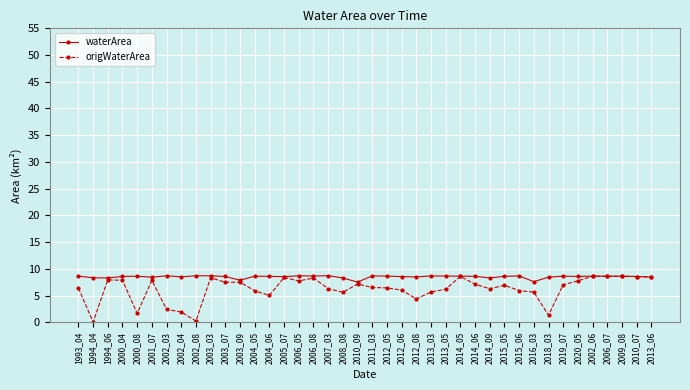

Is the value of origWaterArea at 2002_03 greater than the value of waterArea at 2007_03?

No